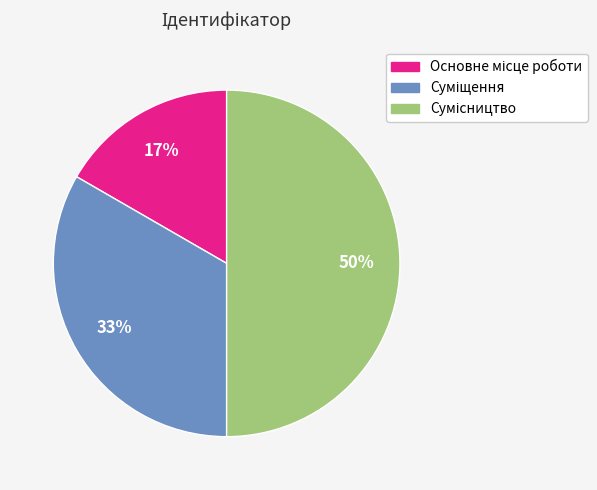

To the nearest percent, what is the difference between the largest and smallest slice percentages?

33%